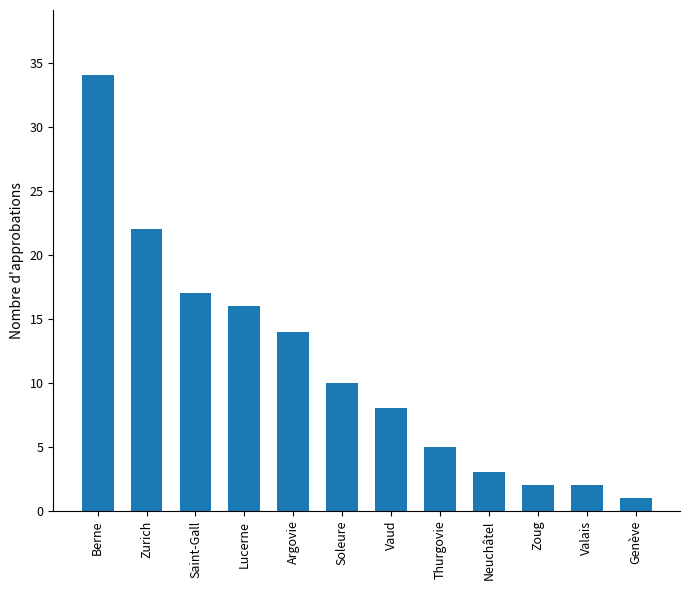

How many data points does each series have?

12